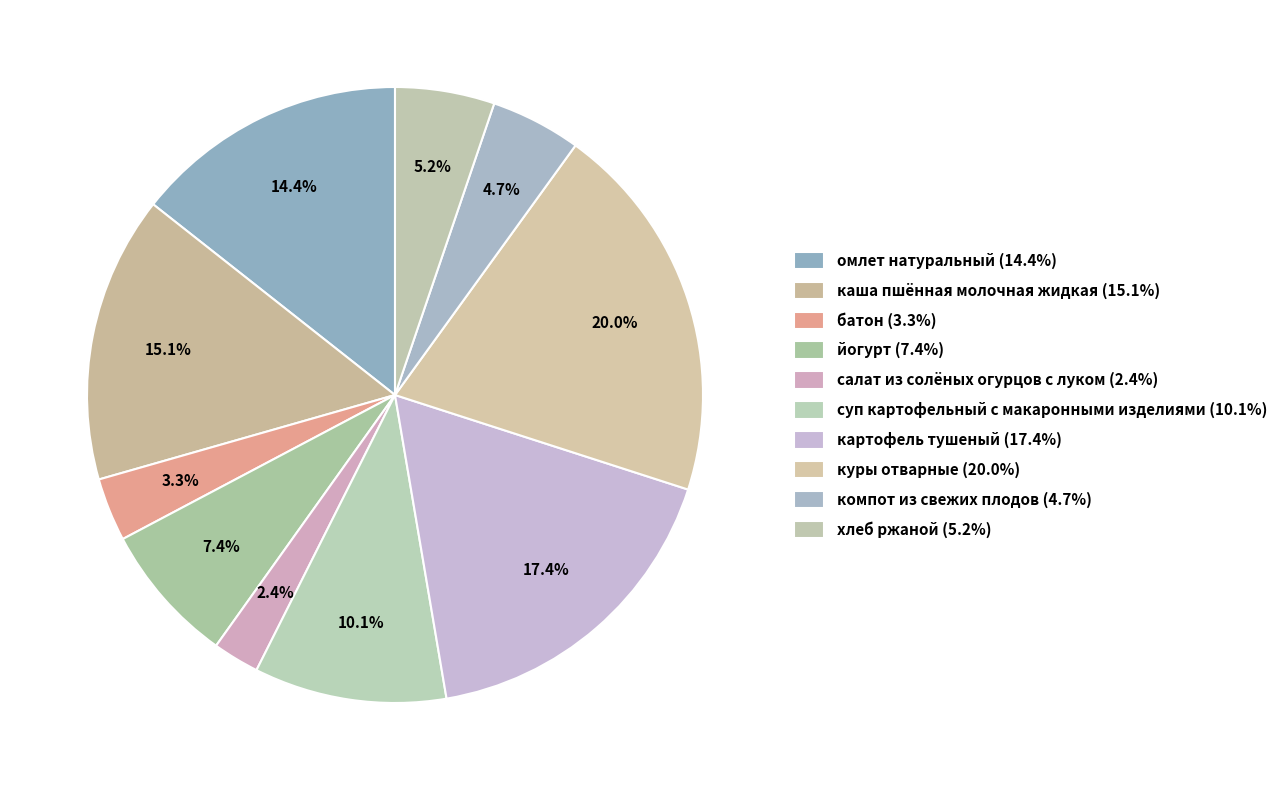

Does омлет натуральный account for over 50% of the chart?

No